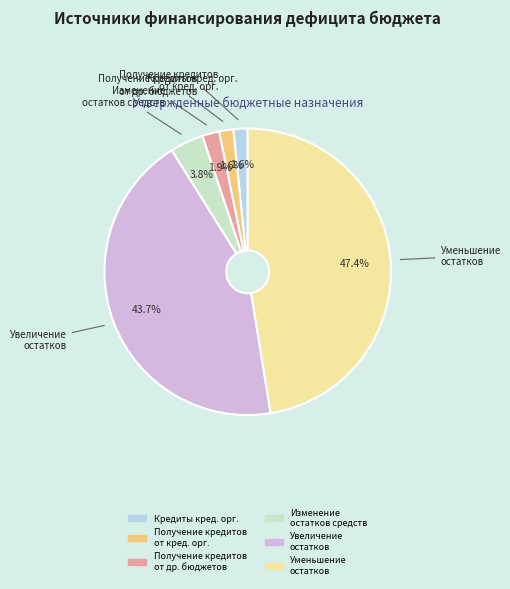

Is there a majority slice in this chart?

No